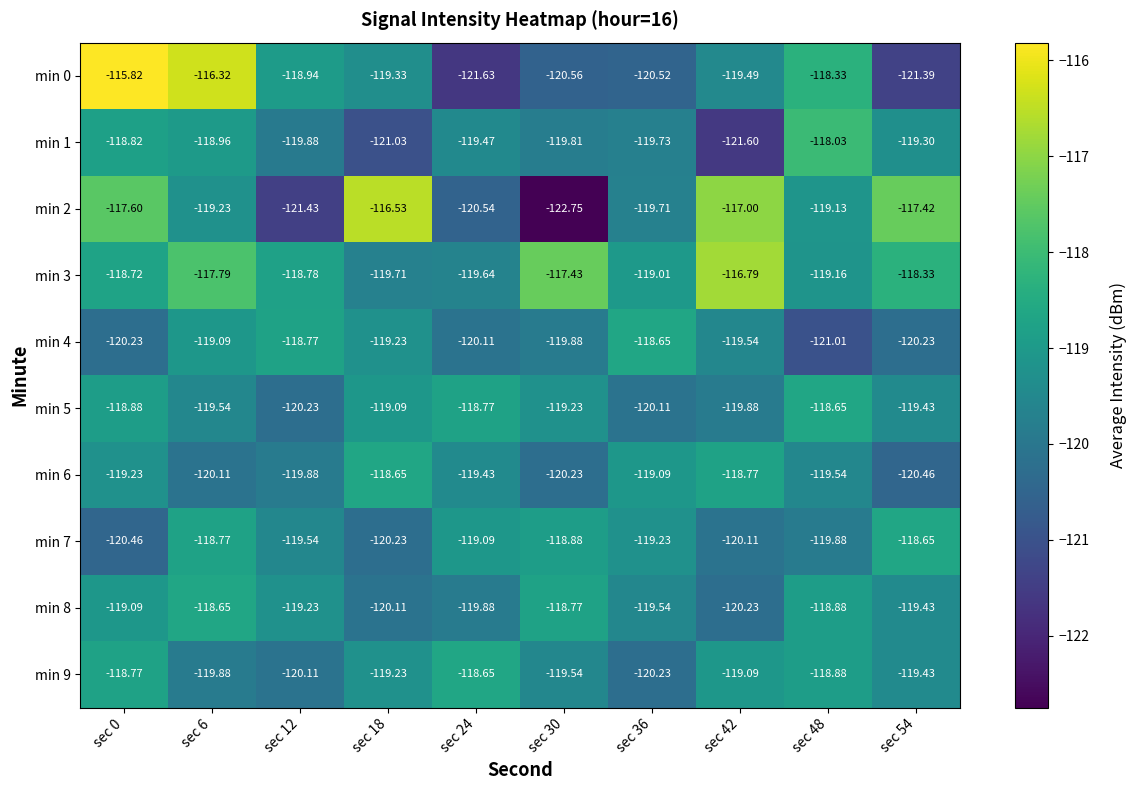

Is the value of min 6 at sec 18 greater than the value of min 4 at sec 48?

Yes